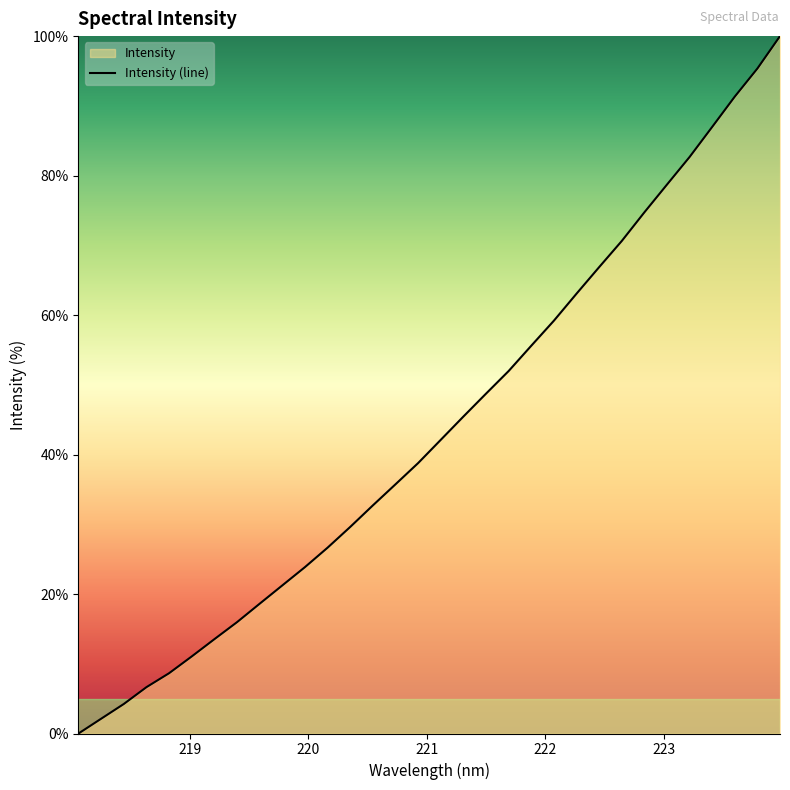

What is the greatest value displayed?

100.0